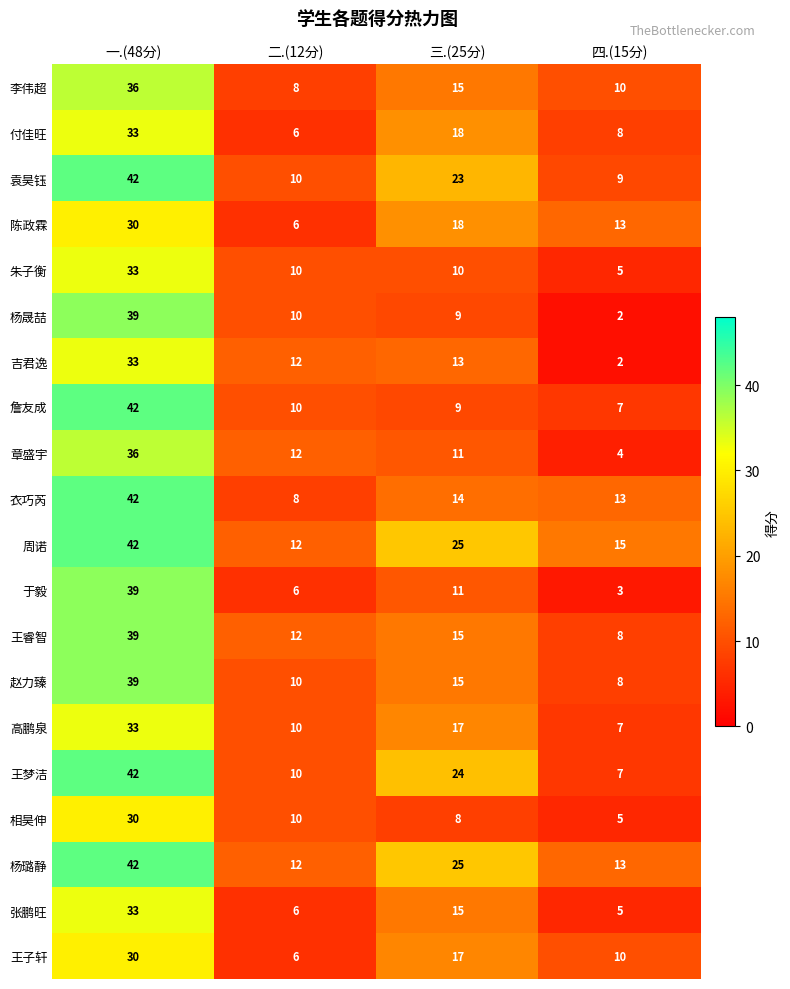

At which category is the sum across all series the highest?

一.(48分)